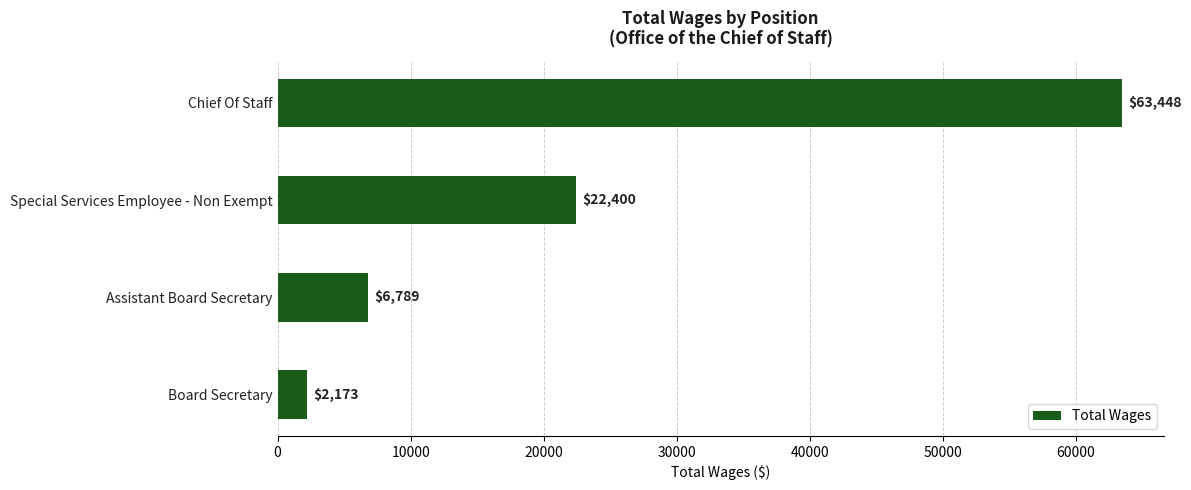

What is the sum of all values?

94810